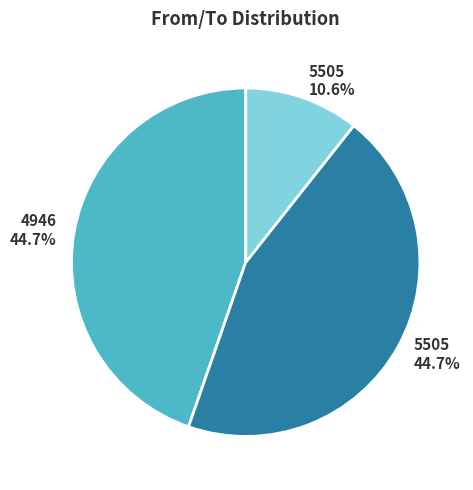

To the nearest percent, what is the average slice percentage?

33%